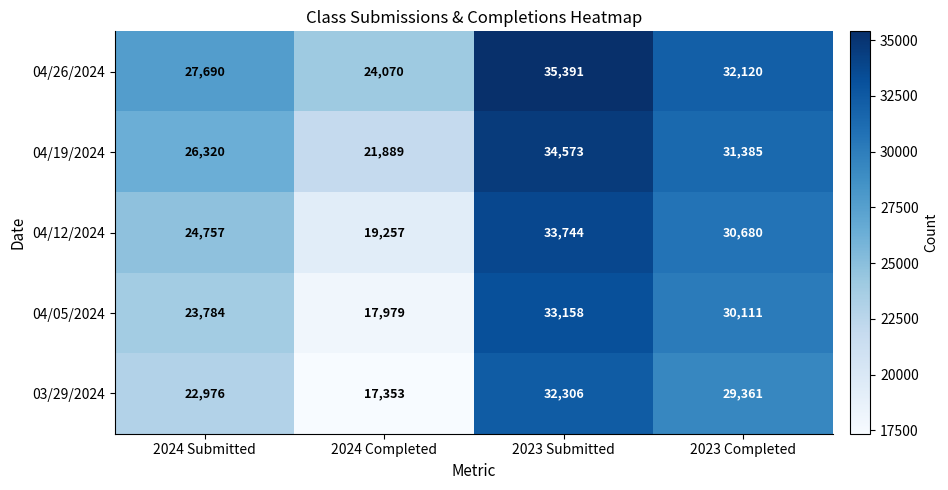

What is the difference between the 04/05/2024 values at 2024 Submitted and 2023 Completed?

6327